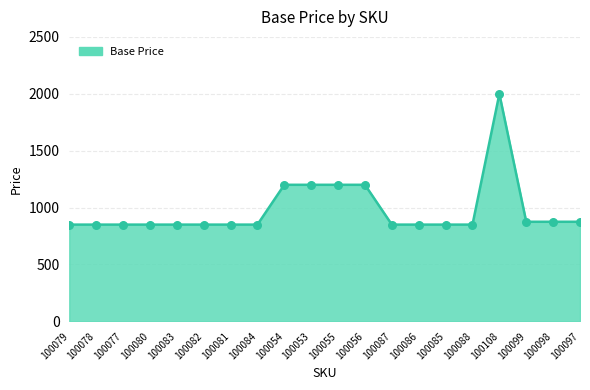

Which has a higher value, 100077 or 100097?

100097